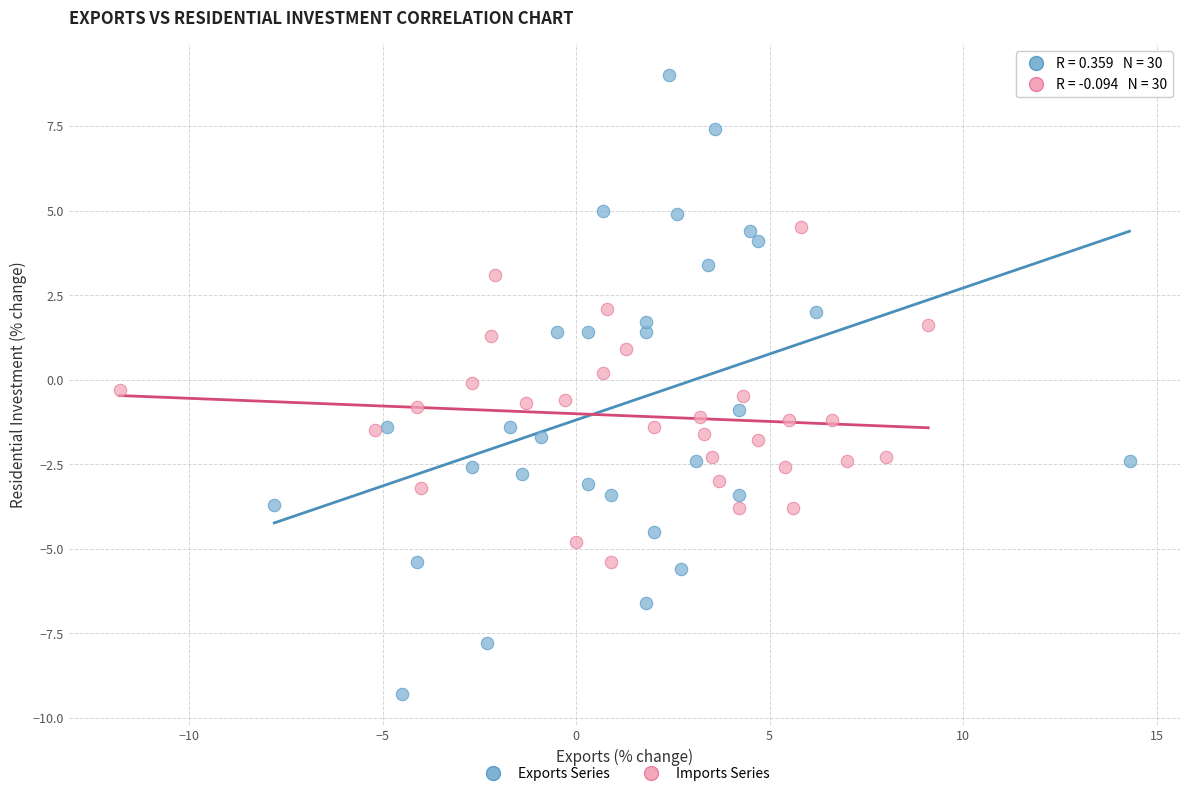

Which series has the widest spread of Y values?

Exports Series